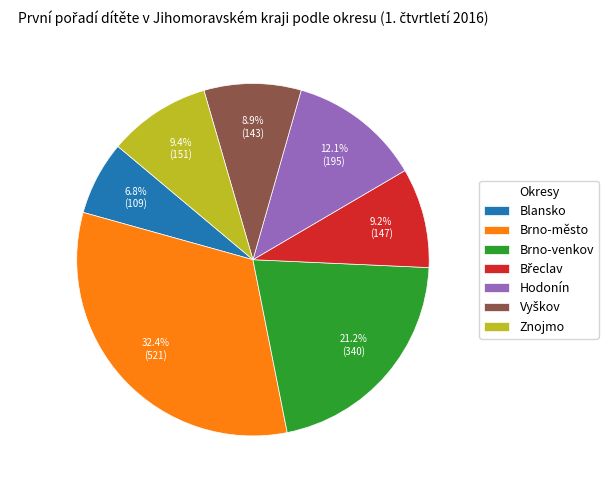

Which has a higher value, Brno-město or Znojmo?

Brno-město